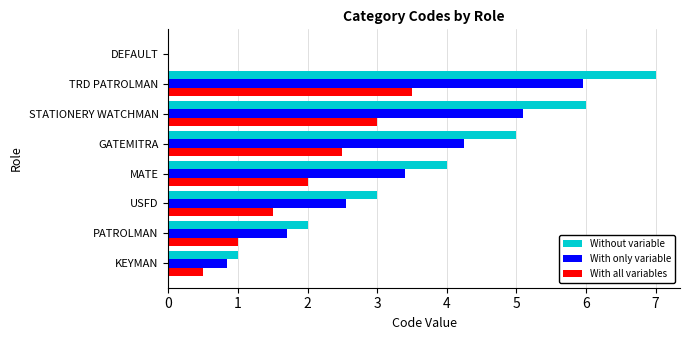

True or false: With all variables has a value of 1.0 at PATROLMAN.

True